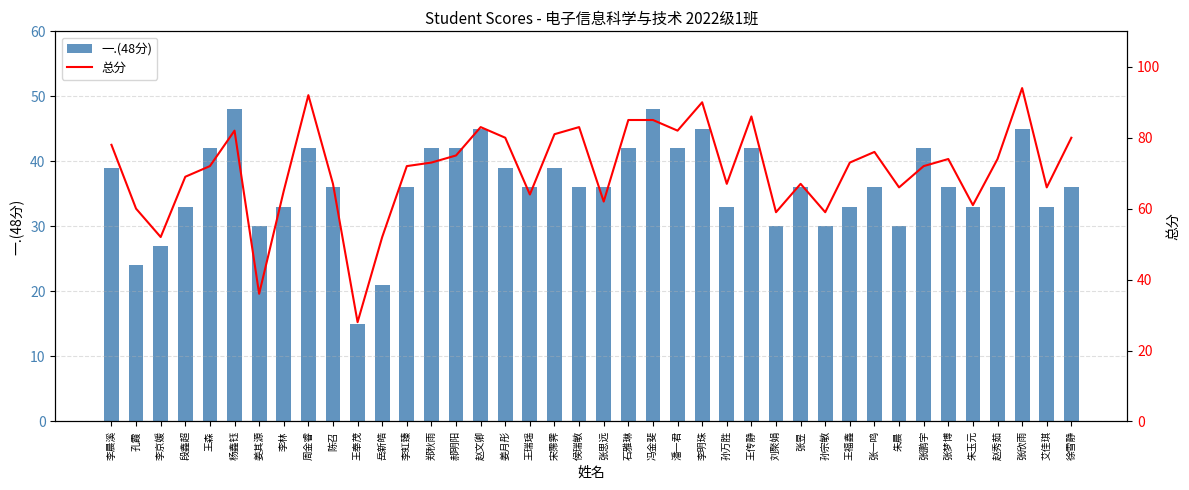

Reading right to left, transcribe all the data shown in this chart.

一.(48分): 36	33	45	36	33	36	42	30	36	33	30	36	30	42	33	45	42	48	42	36	36	39	36	39	45	42	42	36	21	15	36	42	33	30	48	42	33	27	24	39
总分: 80	66	94	74	61	74	72	66	76	73	59	67	59	86	67	90	82	85	85	62	83	81	64	80	83	75	73	72	52	28	67	92	65	36	82	72	69	52	60	78